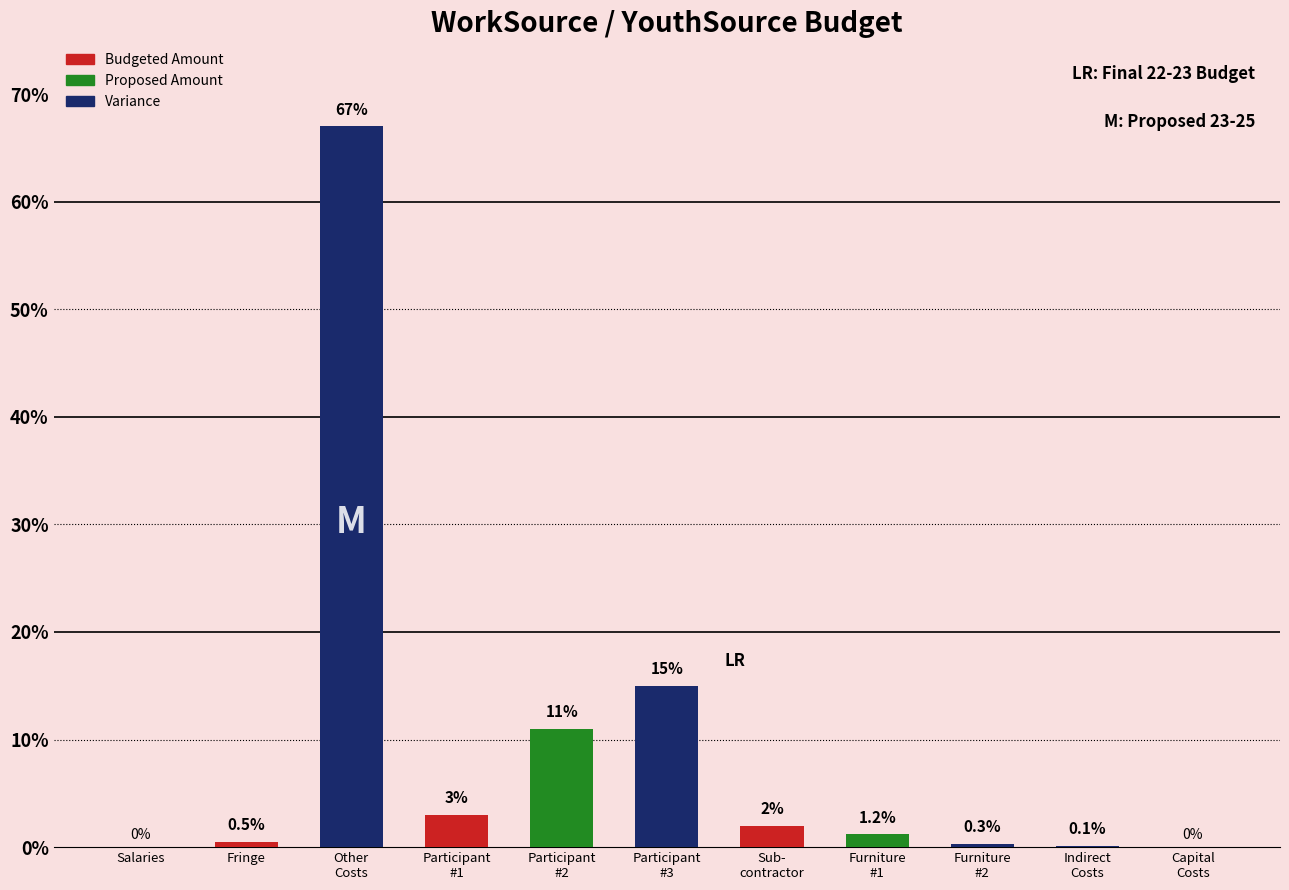

The value at Fringe is 0.5. True or false?

True